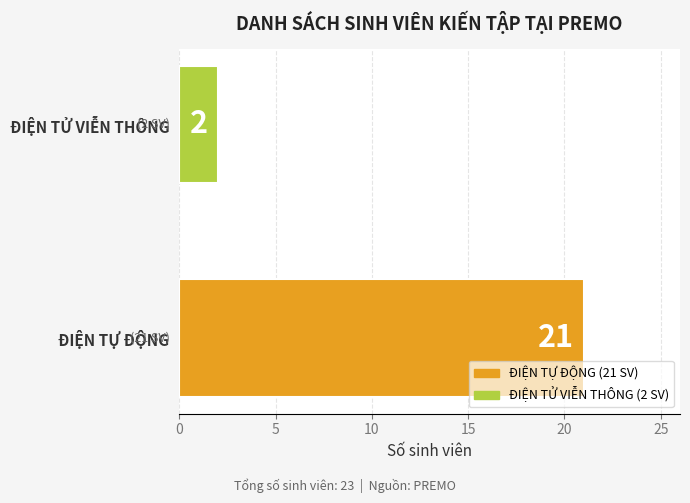

What is the sum of all values?

23